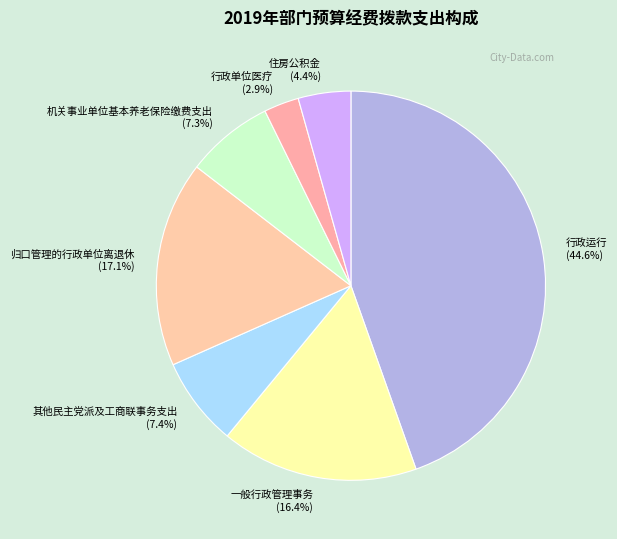

Is there any slice that represents more than half of the pie?

No